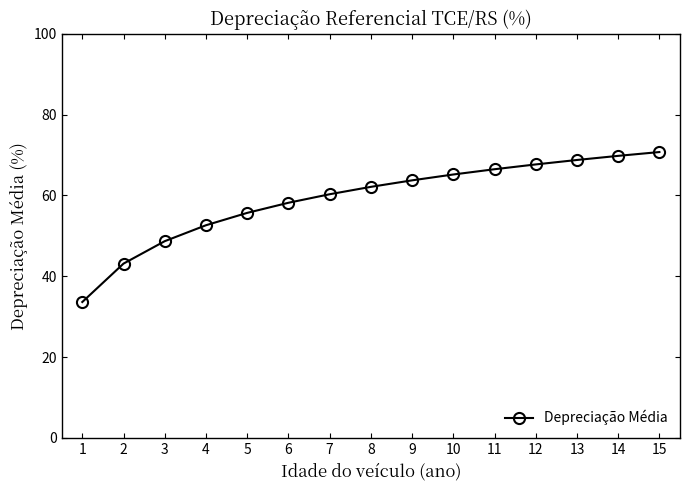

How many distinct data groups are displayed?

1